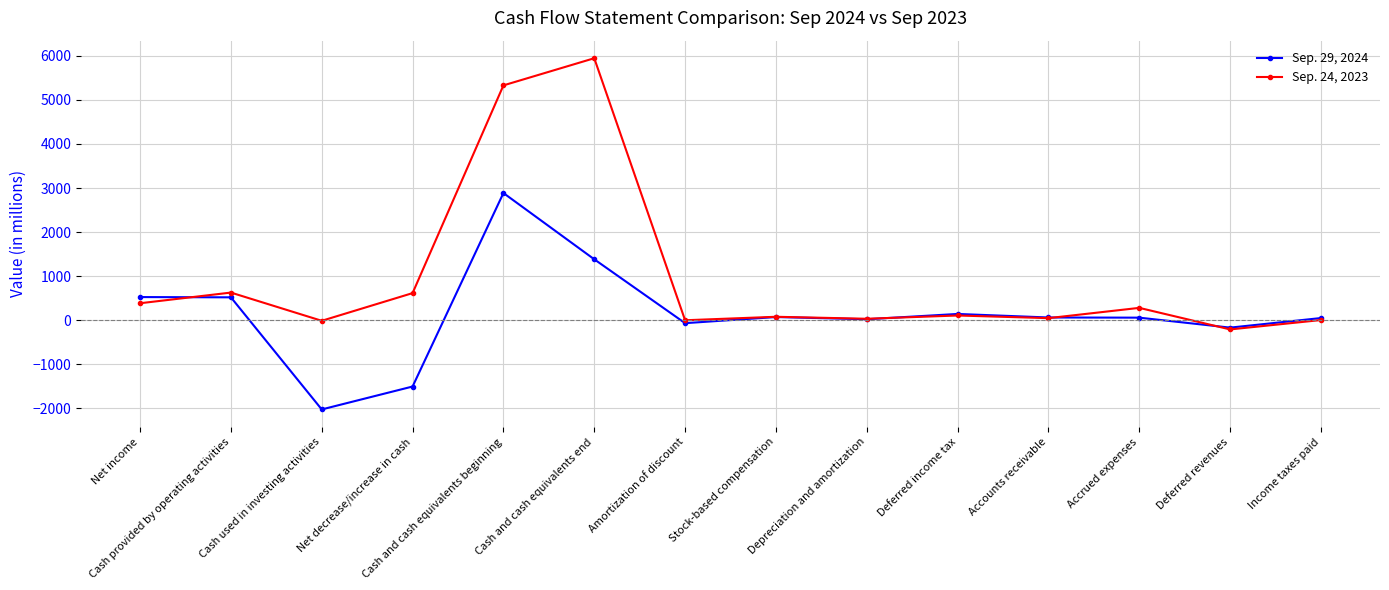

True or false: Sep. 29, 2024 and Sep. 24, 2023 intersect in this chart.

True